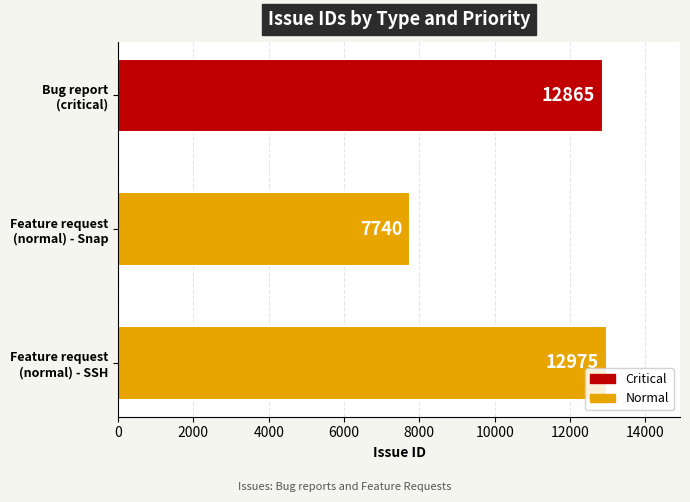

What is the difference between the maximum and second lowest values?

110